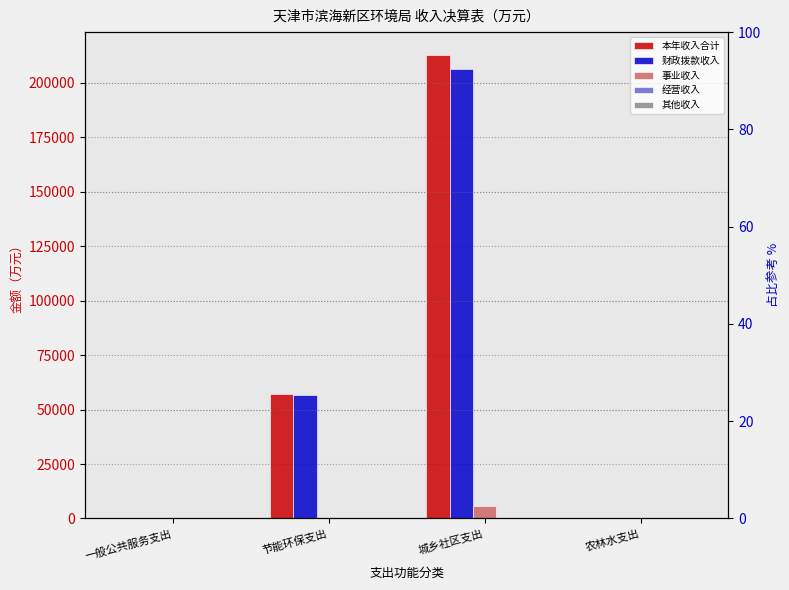

What is the difference between the 财政拨款收入 values at 节能环保支出 and 一般公共服务支出?

56522.9